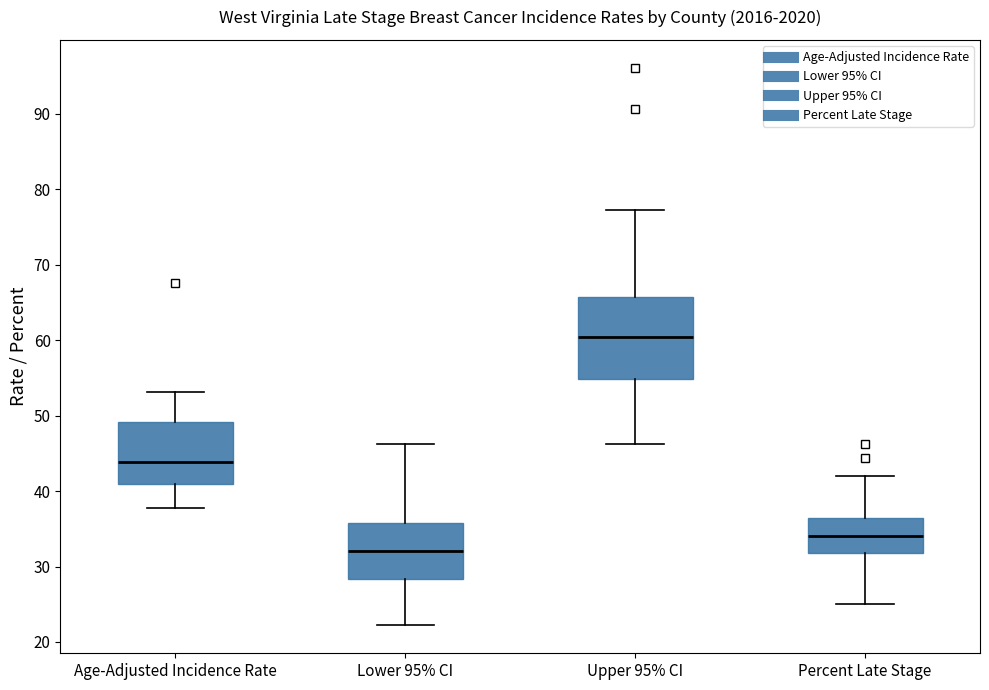

Which box has the lowest median line?

Lower 95% CI